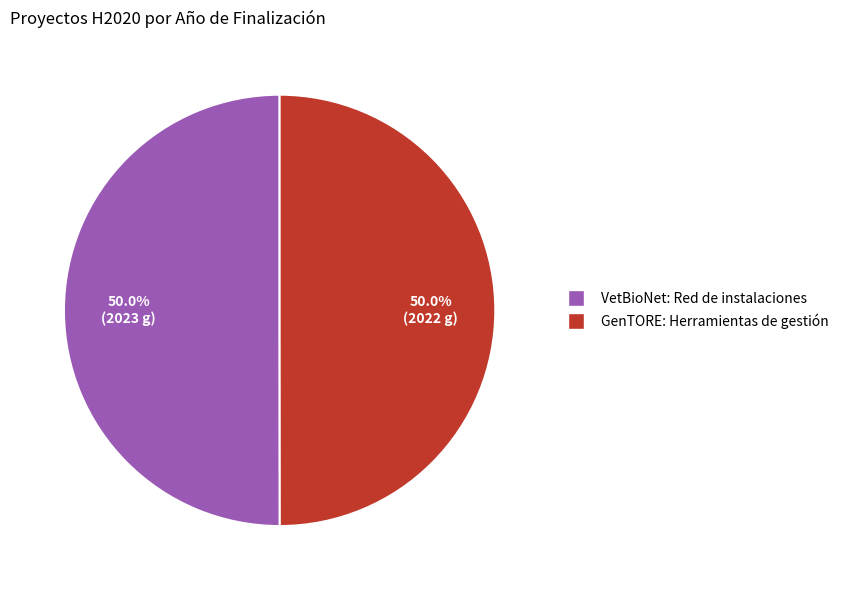

To the nearest percent, what is the combined percentage of VetBioNet: Red de instalaciones and GenTORE: Herramientas de gestión?

100%